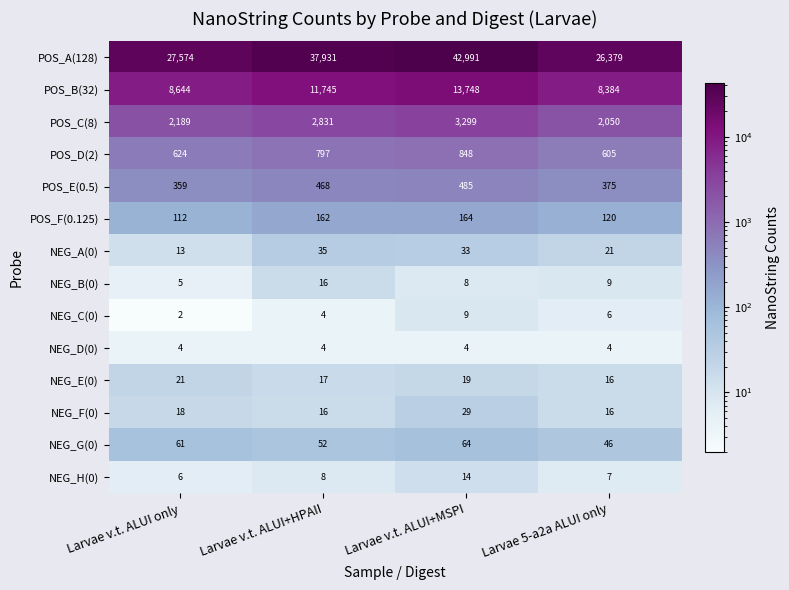

What is the minimum value shown in the chart?

2